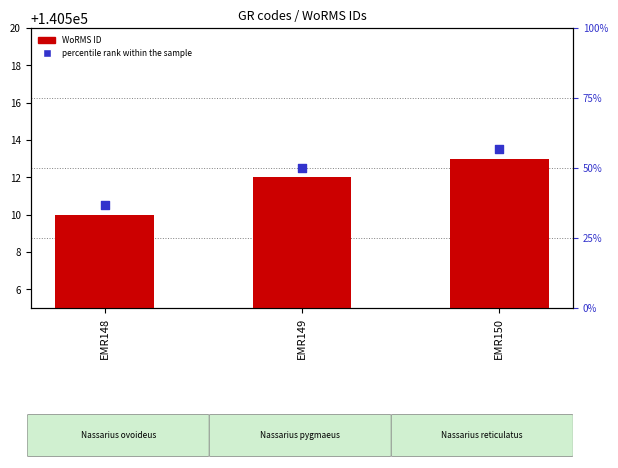

What are all the series names shown in the legend?

WoRMS ID, percentile rank within the sample